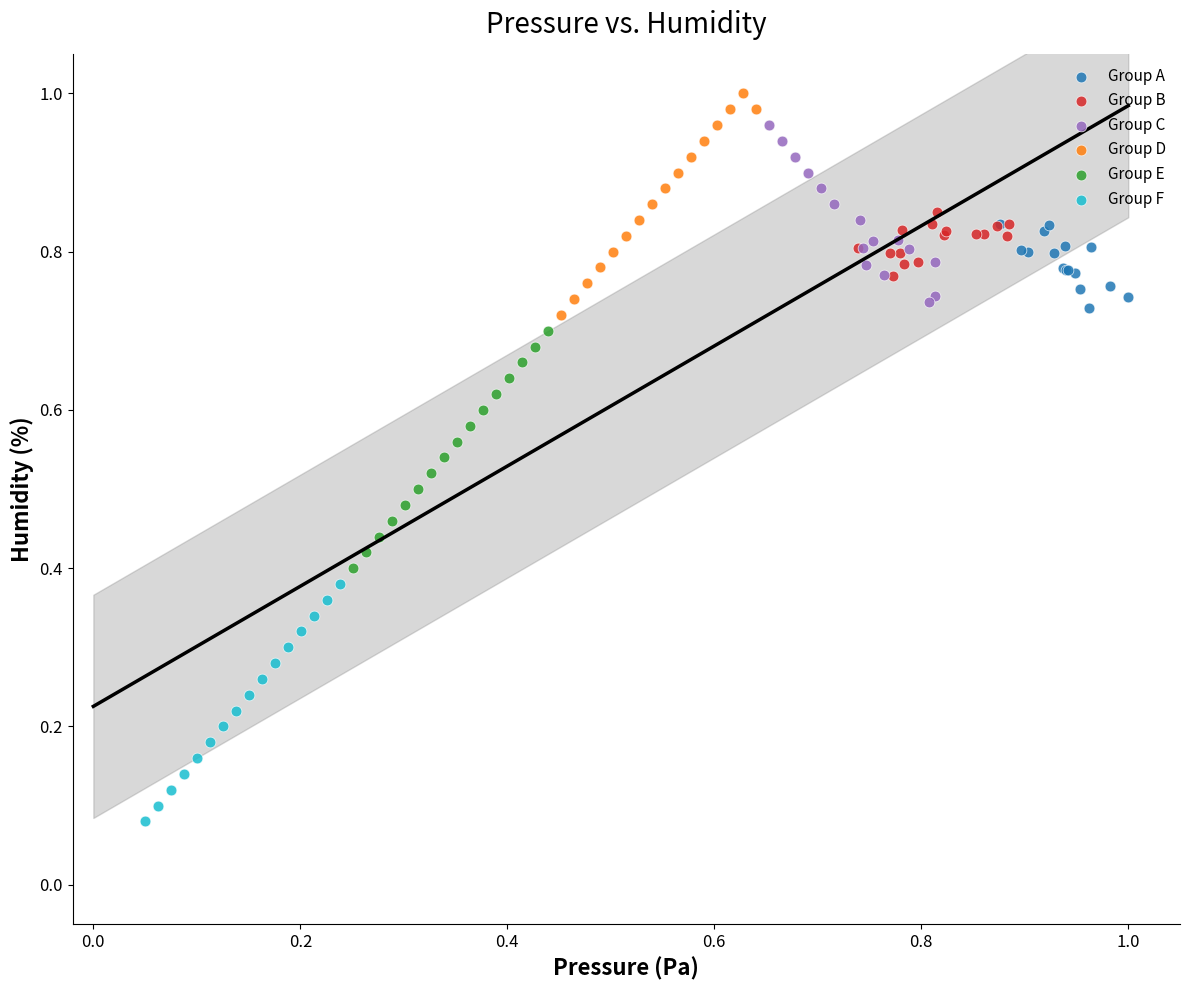

Which series contains the lowest Y value?

Group F